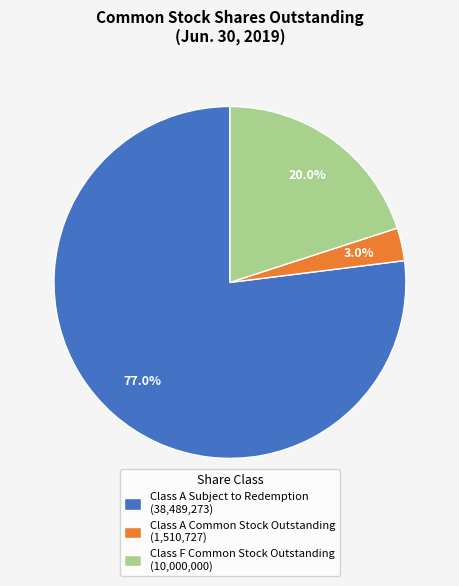

To the nearest percent, what portion does Class A Subject to Redemption represent?

77%